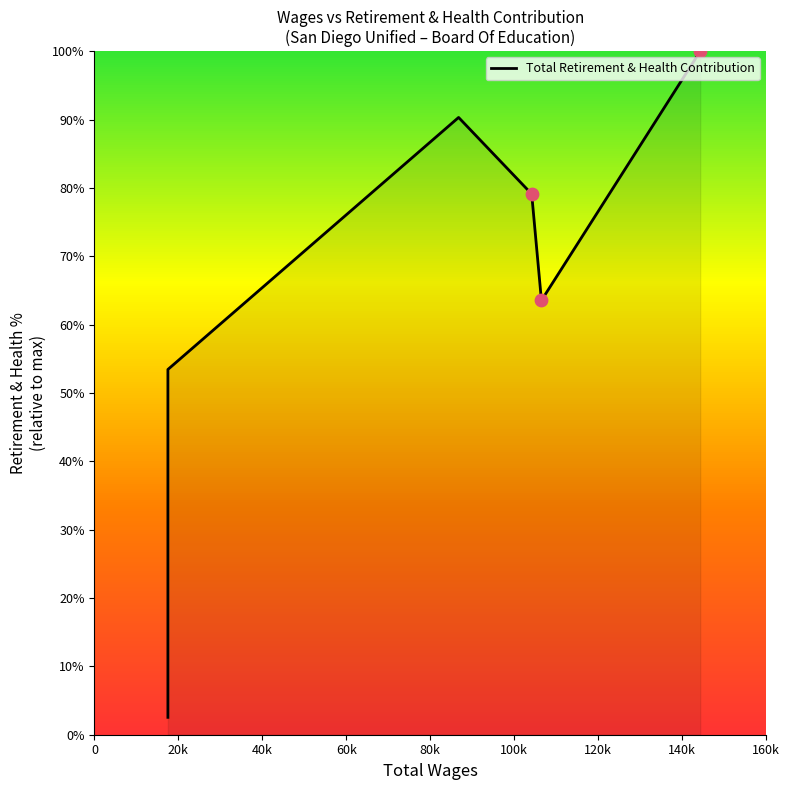

Which has a higher value, 140k or 20k?

140k